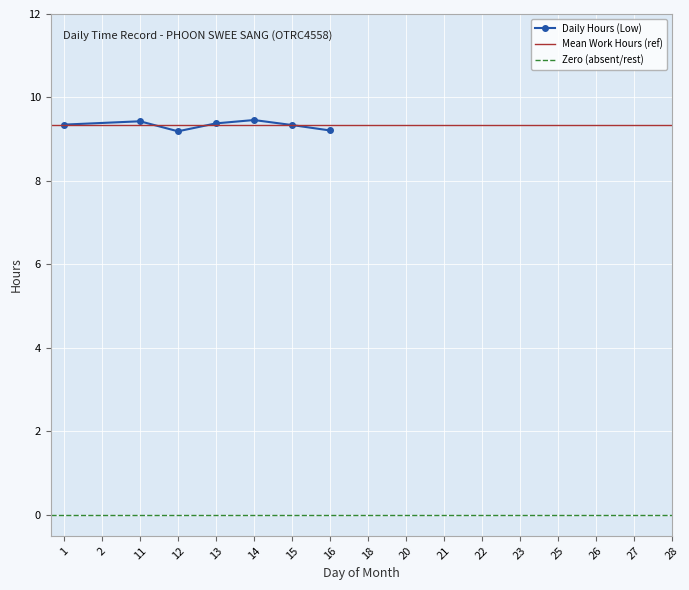

What is the maximum value for Daily Hours (Low)?

9.5